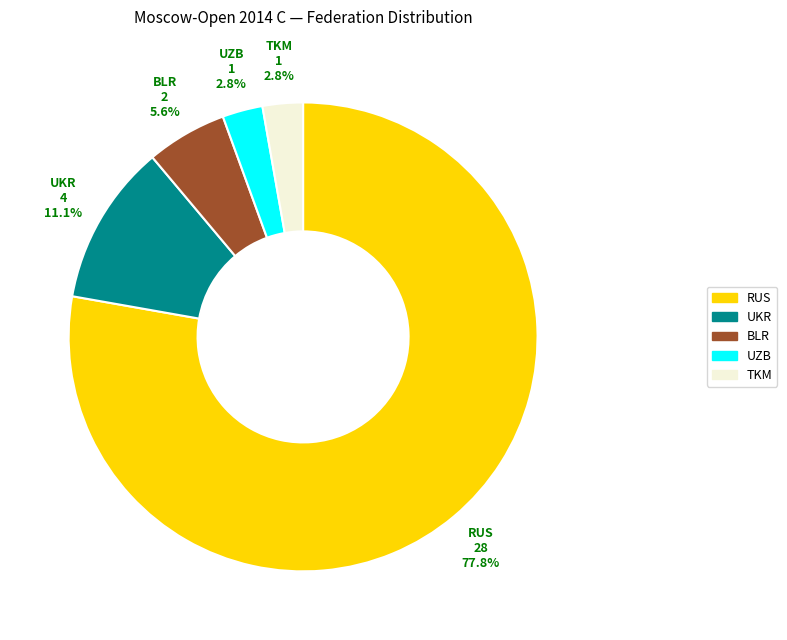

To the nearest percent, what percentage of the pie is UZB?

3%